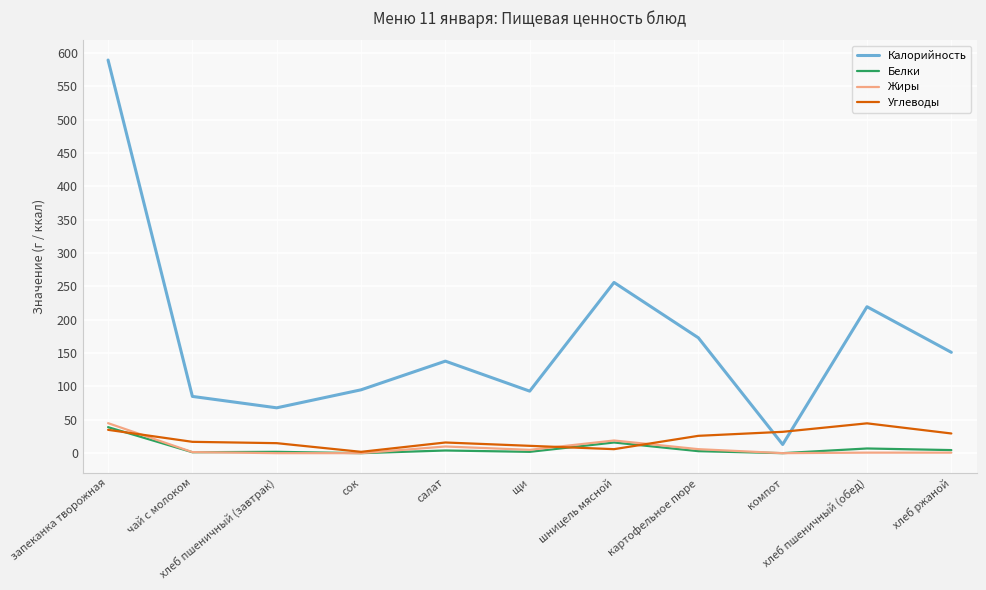

How many lines are shown in the chart?

4